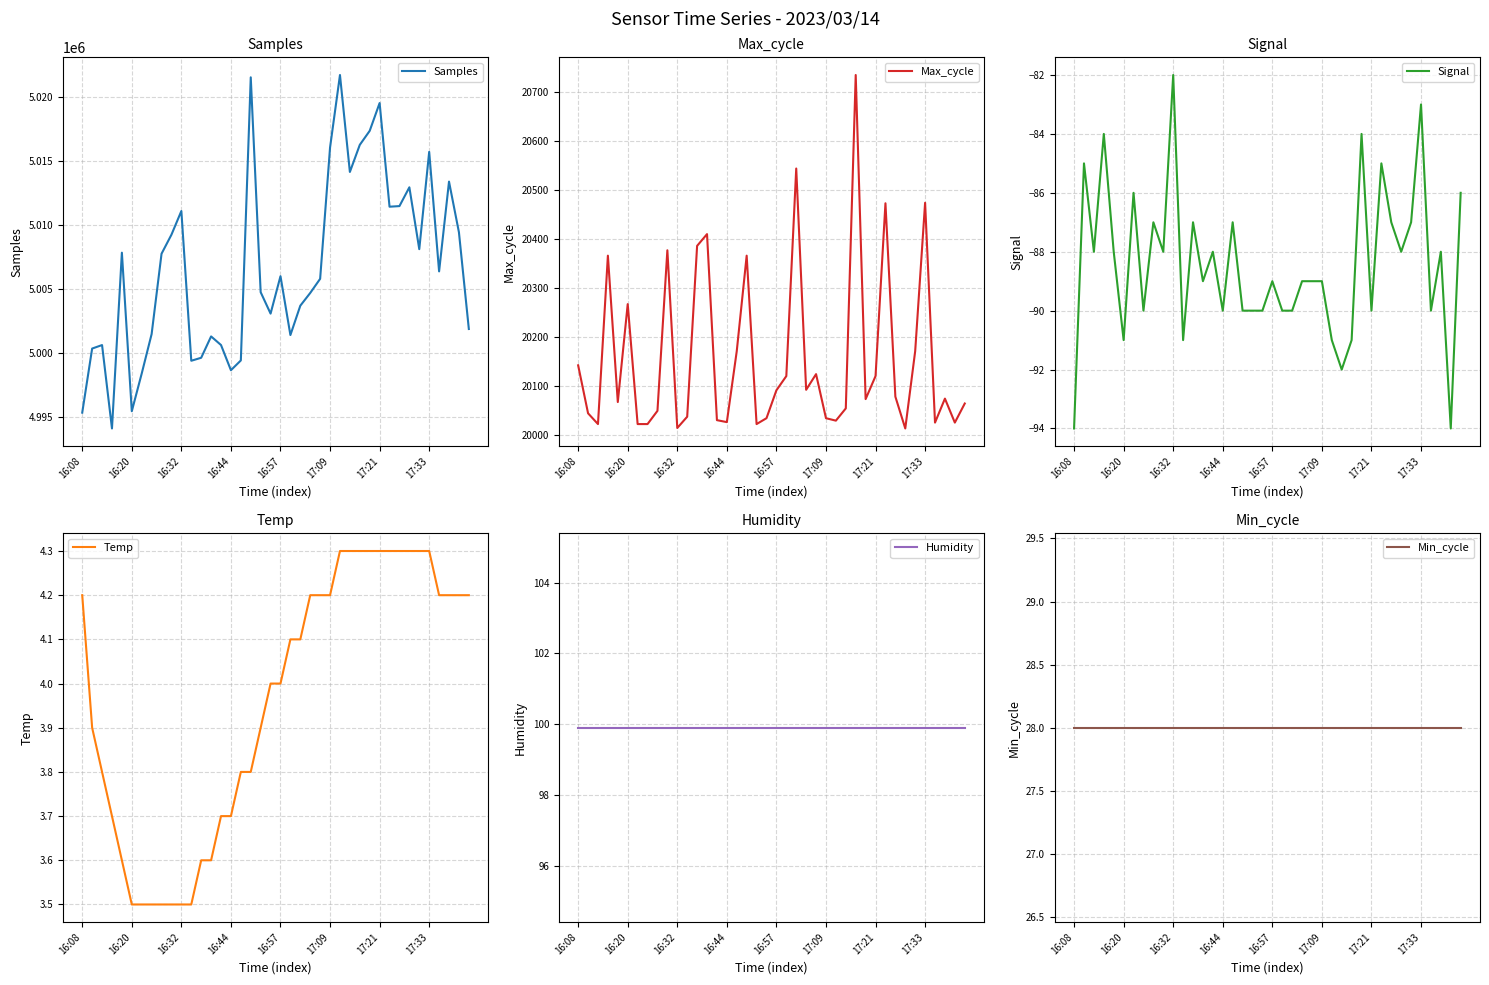

At which label does Samples reach its peak?

26